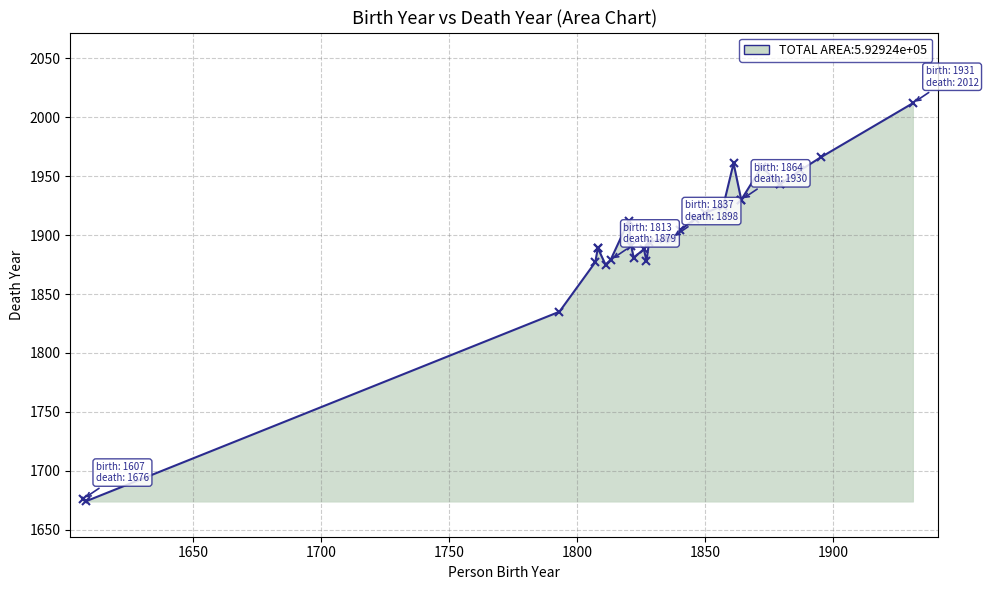

Rank the categories by value from lowest to highest.

1608, 1607, 1793, 1811, 1807, 1827, 1813, 1822, 1826, 1808, 1808, 1821, 1828, 1834, 1837, 1840, 1820, 1846, 1850, 1857, 1864, 1864, 1879, 1879, 1887, 1872, 1872, 1861, 1895, 1931